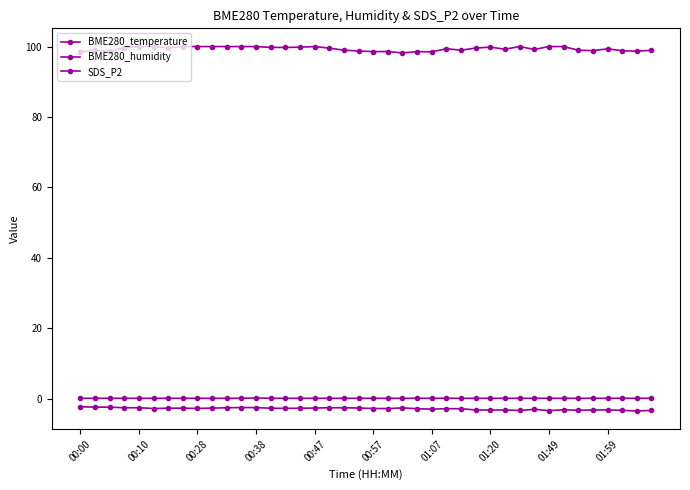

Which series has the widest spread of values?

BME280_humidity